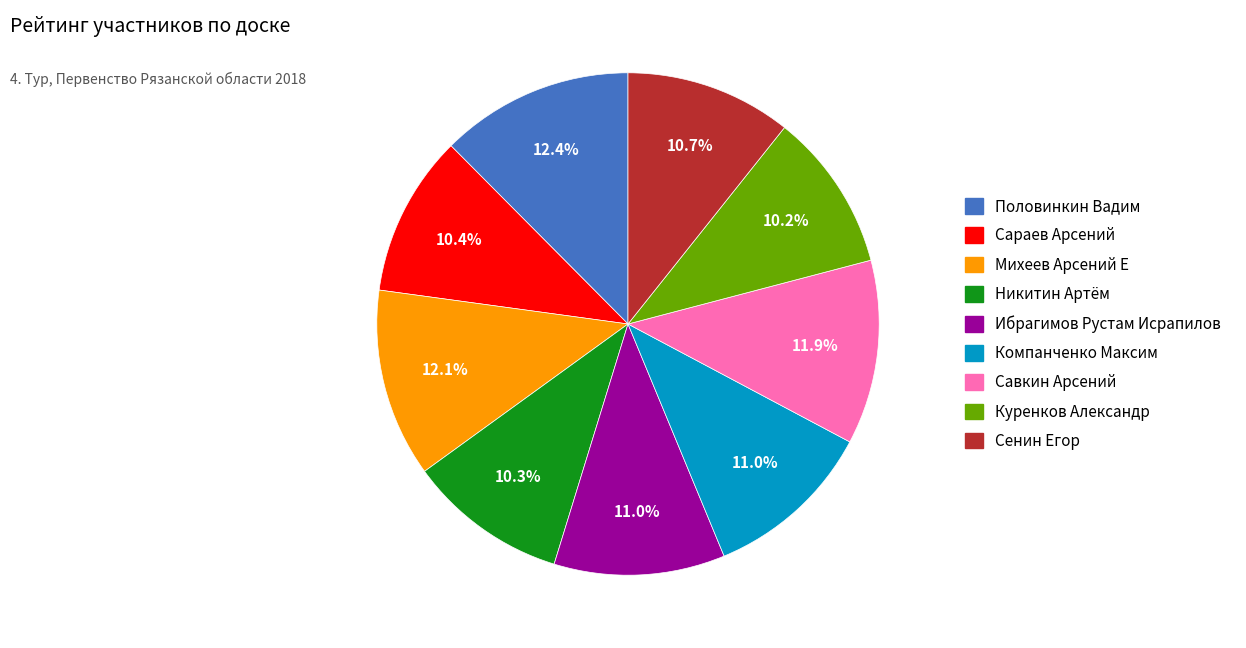

What percentage is the Половинкин Вадим slice, to the nearest percent?

12%